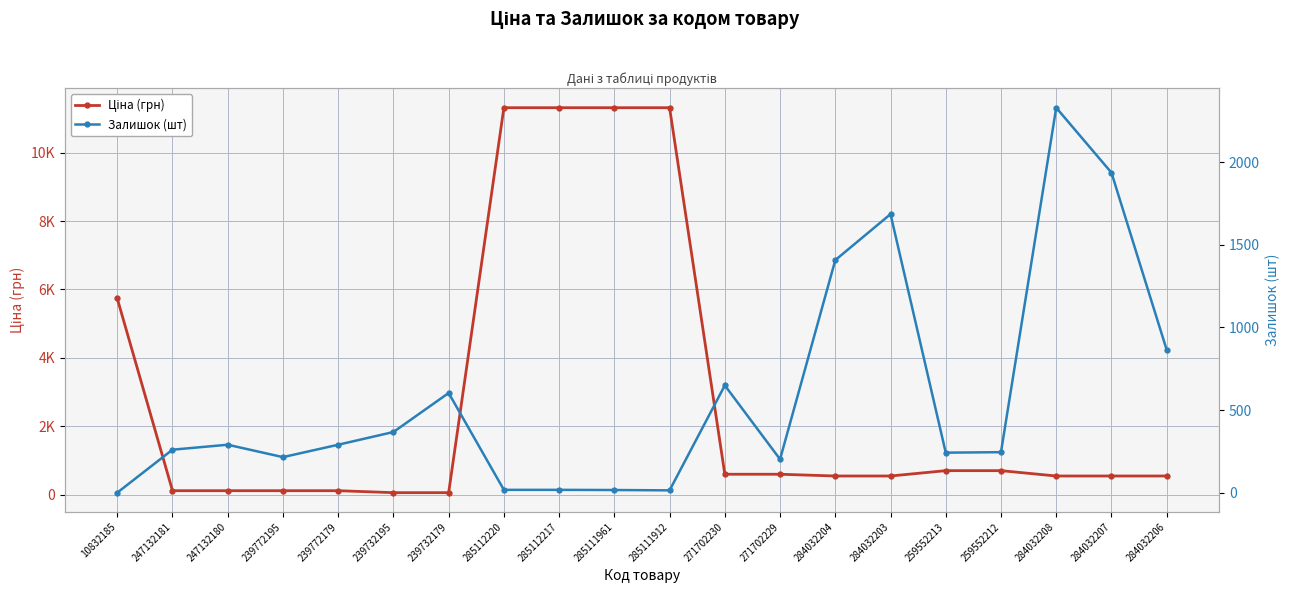

True or false: Залишок (шт) has a value of 260.0 at 247132181.

True